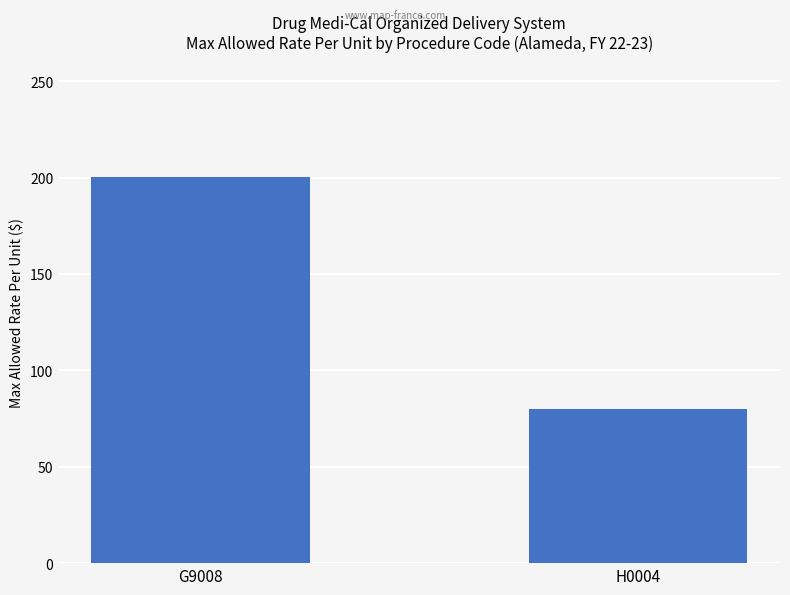

Where is the data nearest to the value 139?

H0004